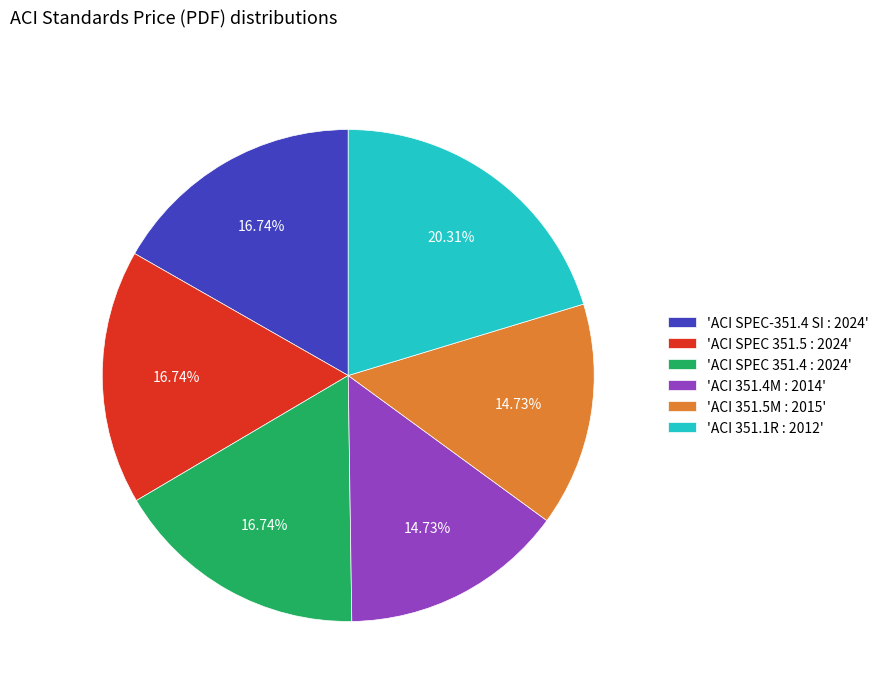

Is the sum of 'ACI 351.1R : 2012' and 'ACI SPEC 351.5 : 2024' greater than half?

No